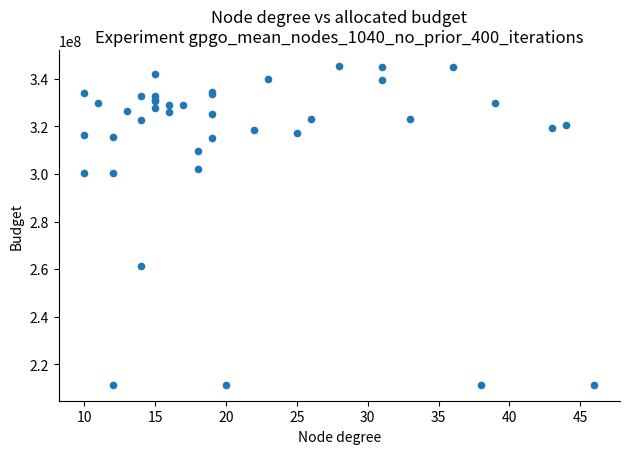

What Y value in the scatter plot is closest to 278362473?

261404040